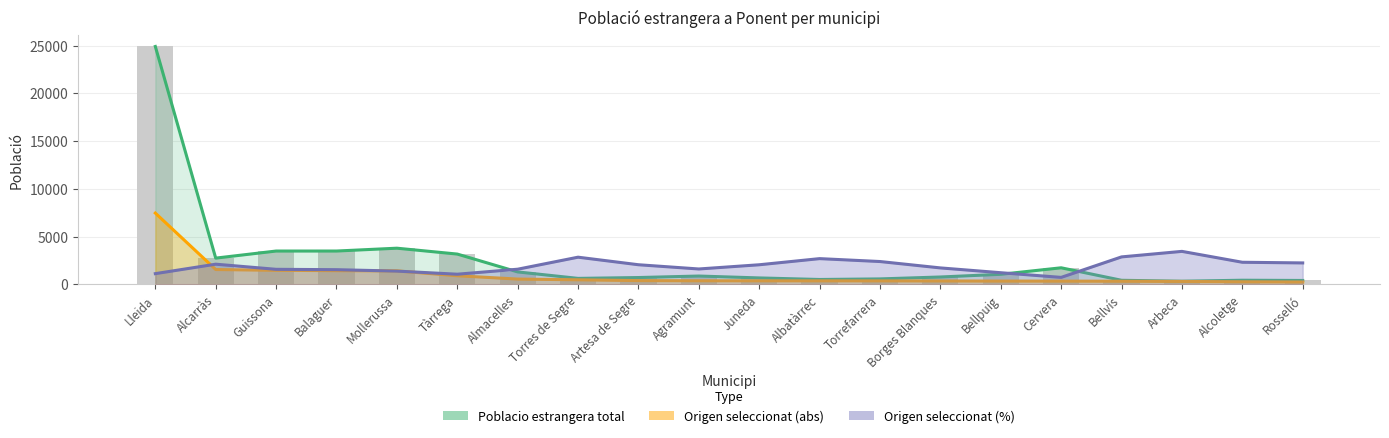

The value of Poblacio estrangera total at Torrefarrera is 908.3. True or false?

False